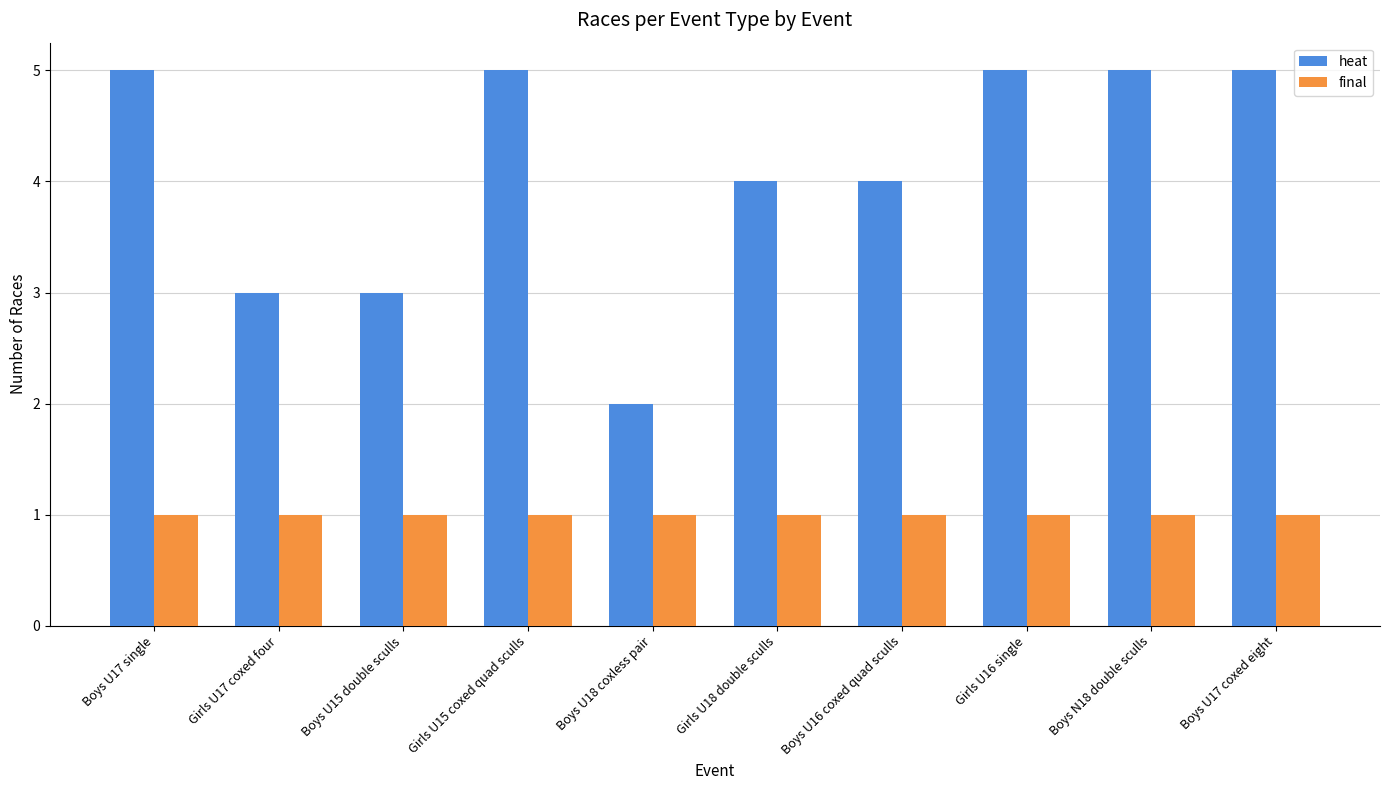

How many bars are there in total?

20